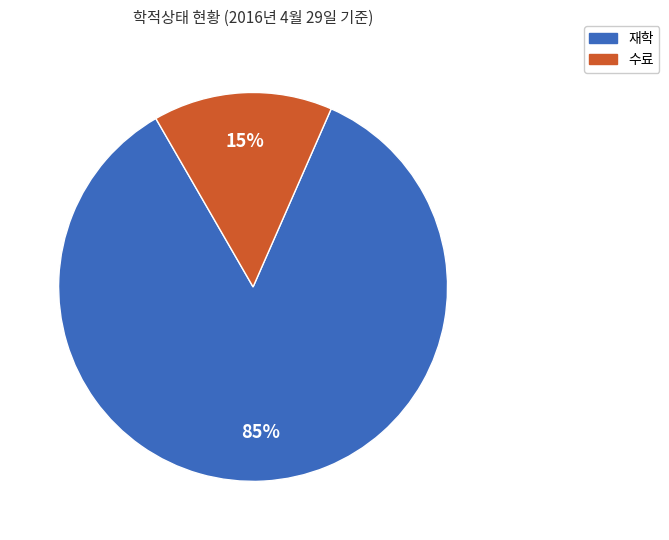

Which has a higher value, 재학 or 수료?

재학